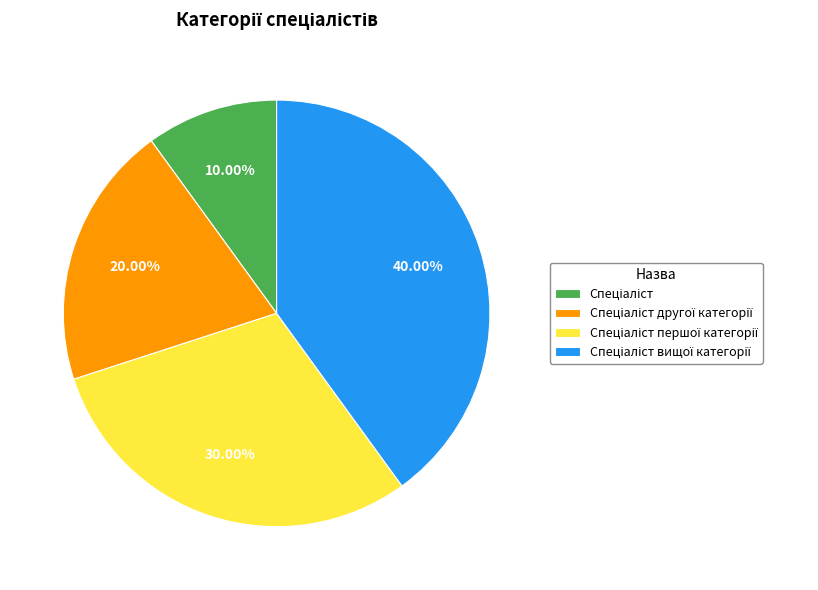

Does any single category account for the majority?

No